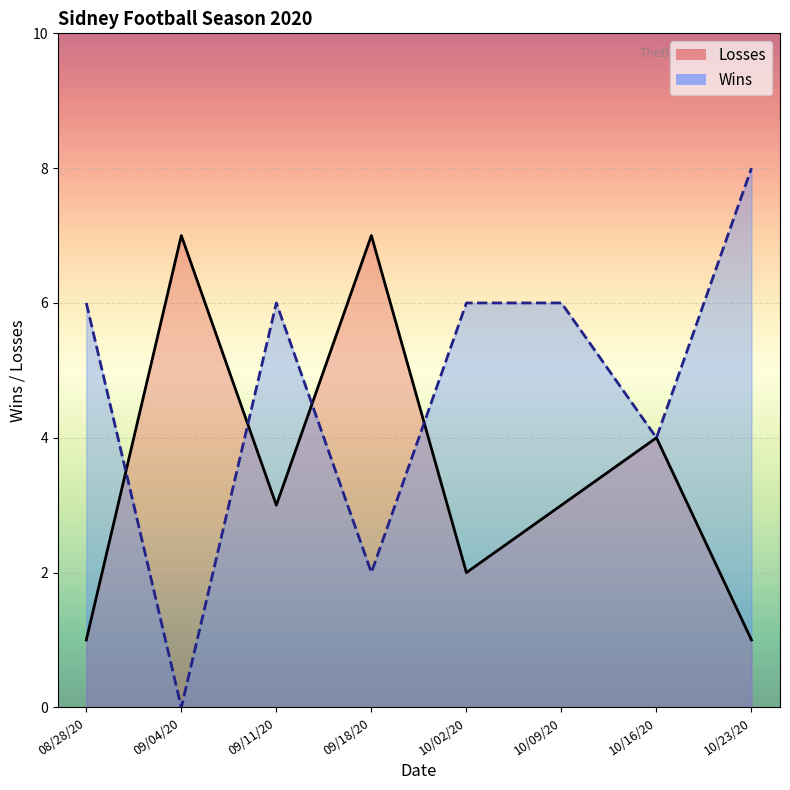

Rank the categories by value from highest to lowest.

09/04/20, 09/18/20, 10/16/20, 09/11/20, 10/09/20, 10/02/20, 08/28/20, 10/23/20